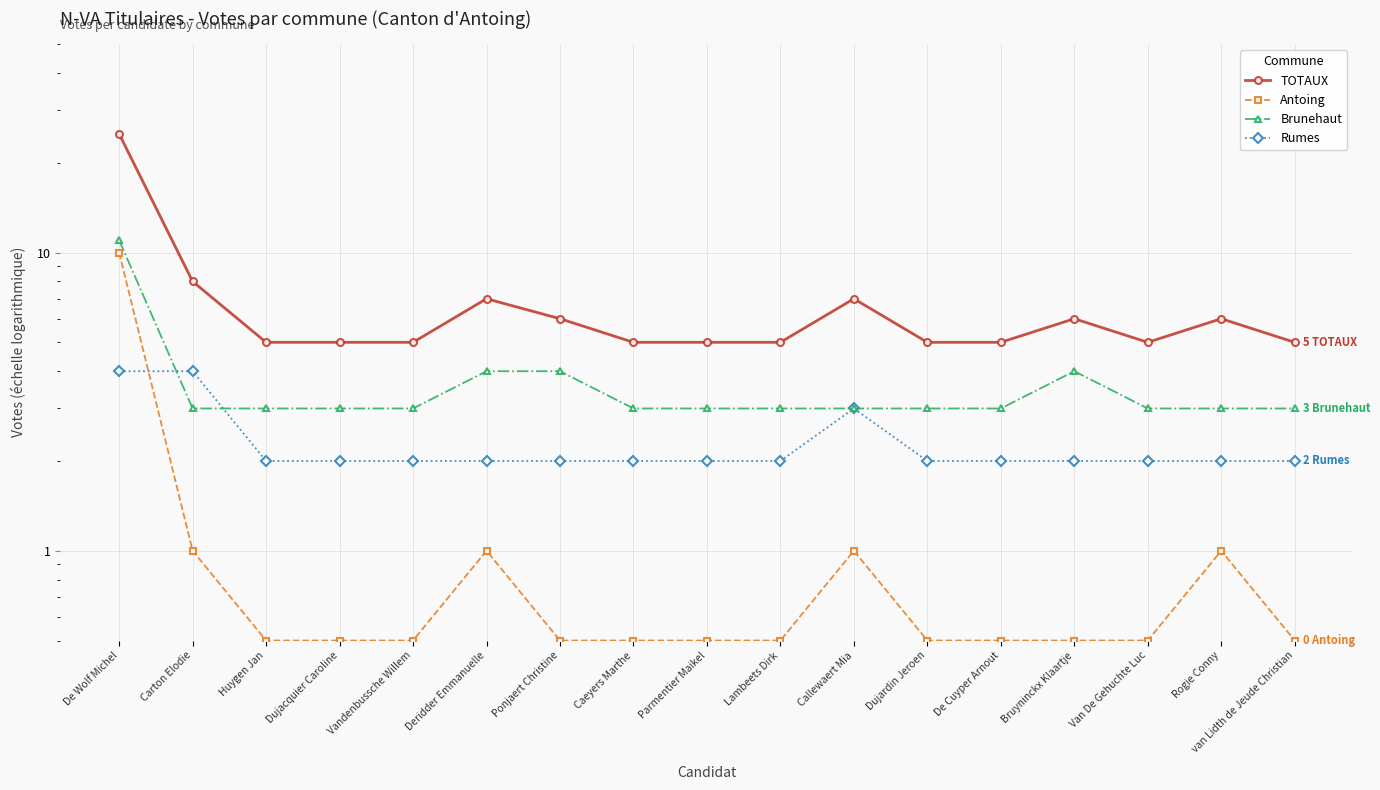

Is this an area chart (filled region under the line)?

No